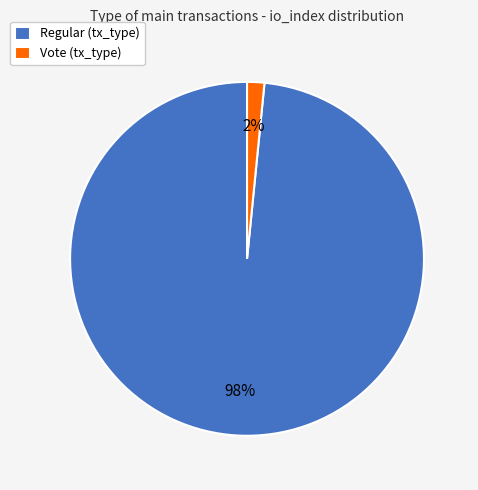

Do Vote (tx_type) and Regular (tx_type) together represent more than half of the pie?

Yes